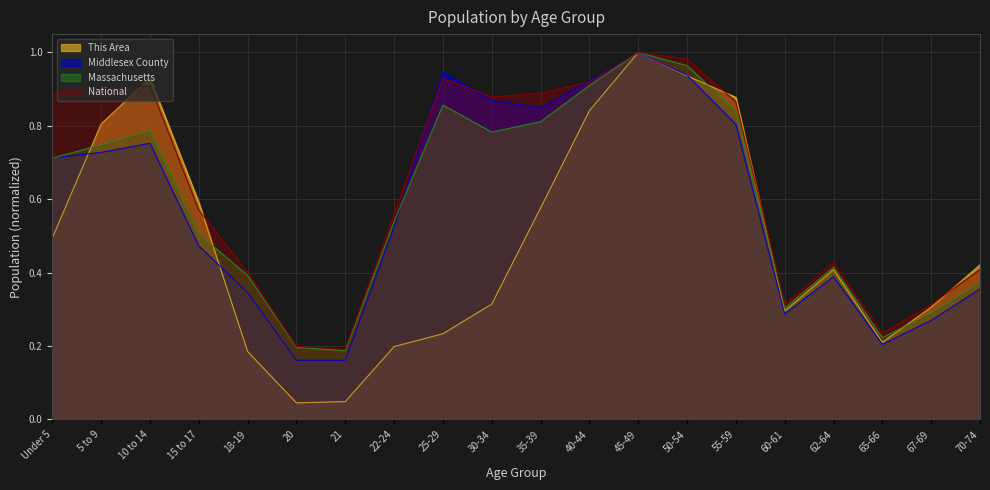

Is it true that Middlesex County equals 0.7 at Under 5?

True